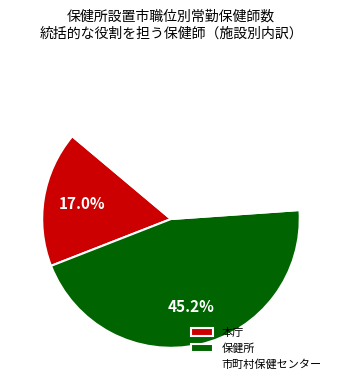

Combined, what portion of the pie is 本庁 and 保健所?

62.2%